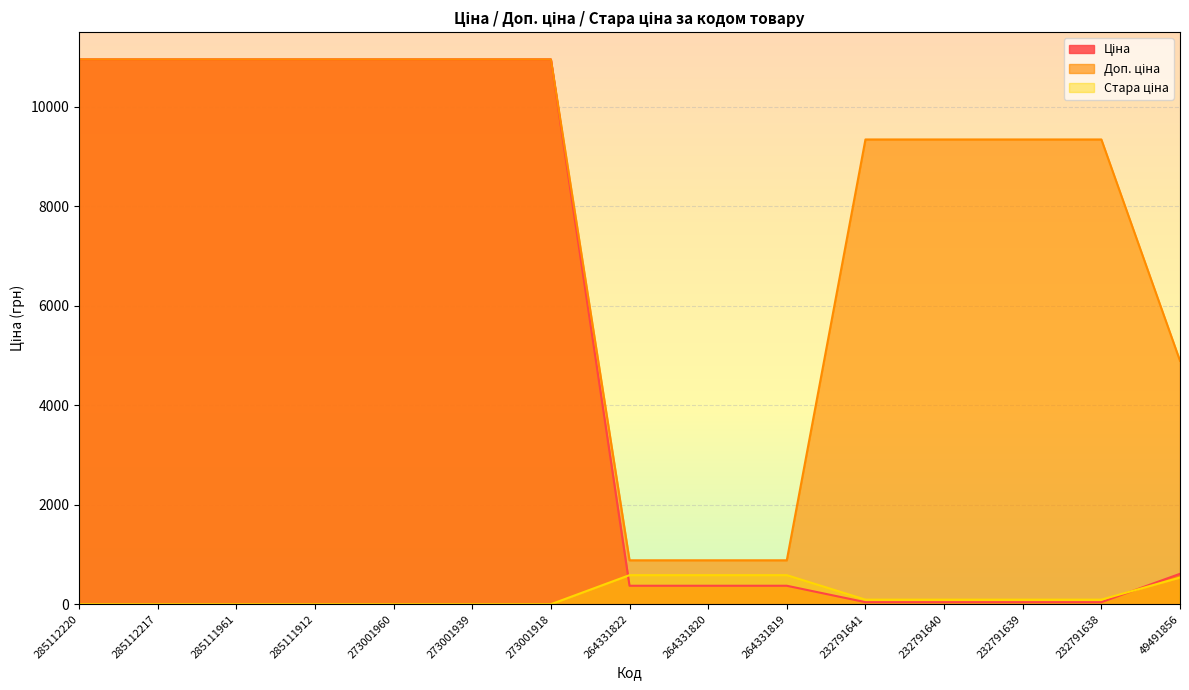

Which series has the largest range (max minus min)?

Ціна